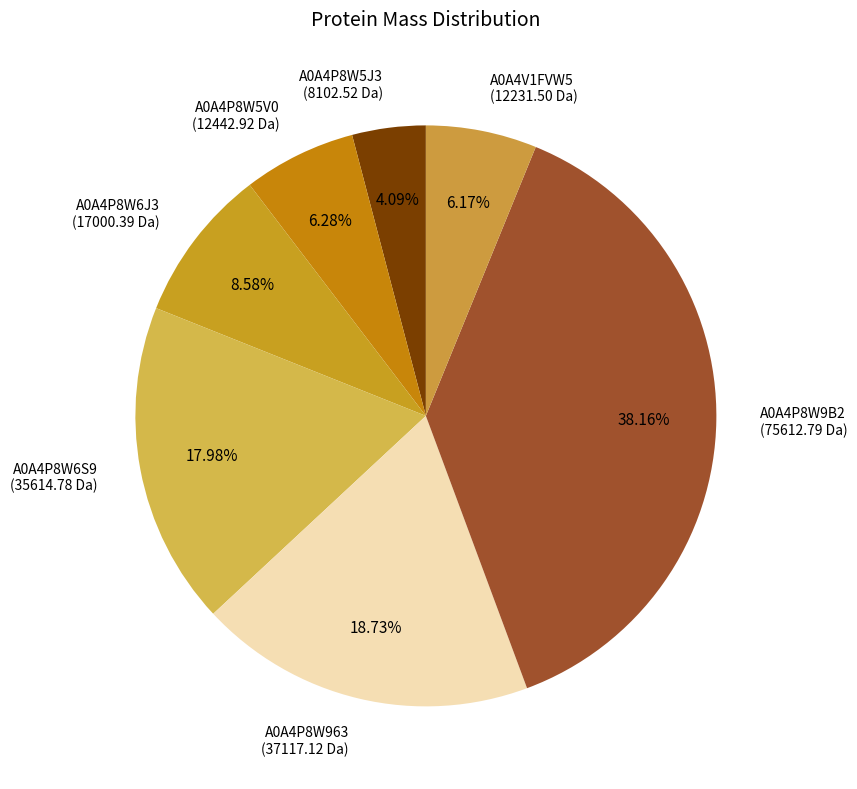

Between A0A4V1FVW5 and A0A4P8W5J3, which is larger?

A0A4V1FVW5